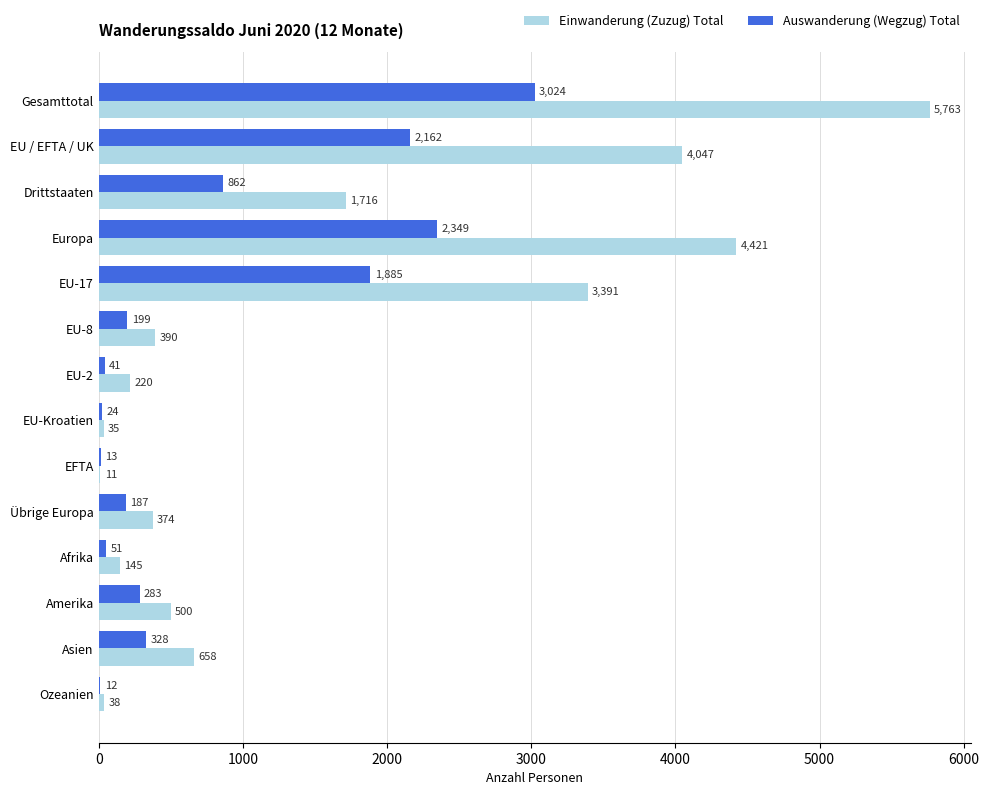

Which label corresponds to the largest value in the chart?

Gesamttotal